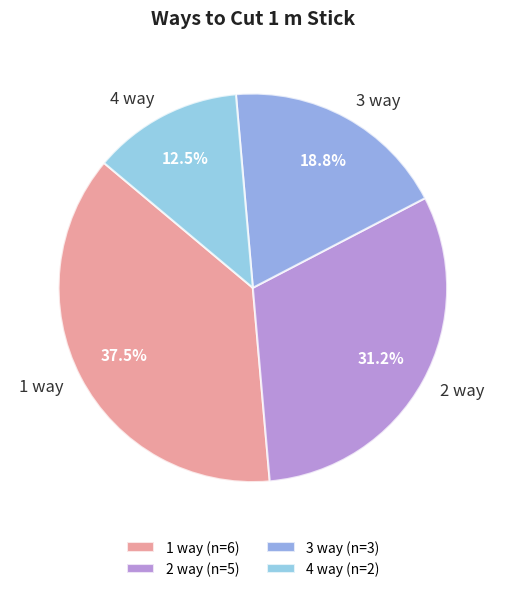

Does any single category account for the majority?

No